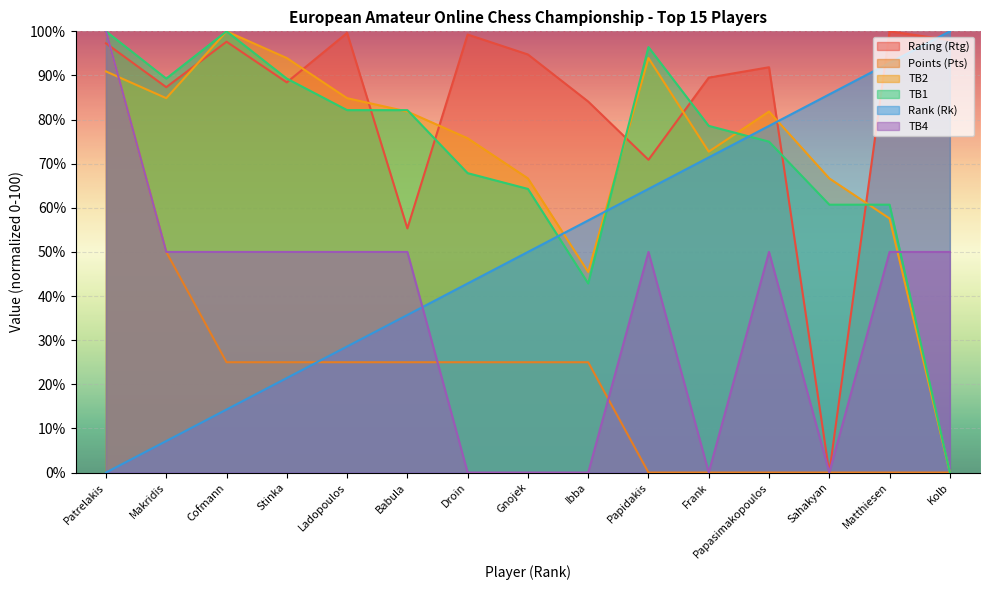

How many lines are shown in the chart?

6